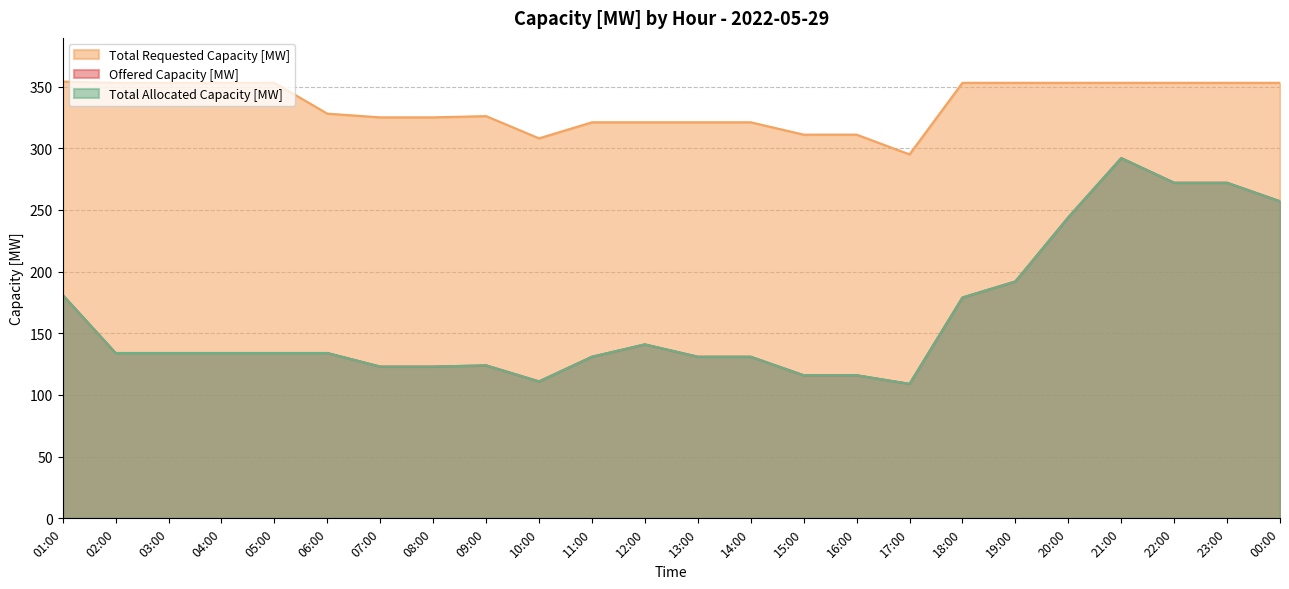

What is the total value across all series at 03:00?

621